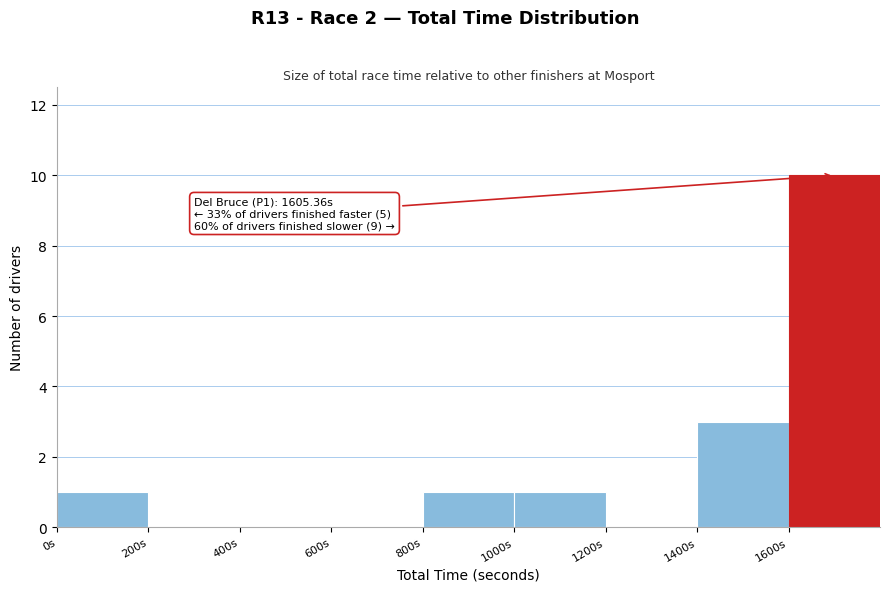

Over which range of the x-axis is the bar tallest?

1600 to 1800